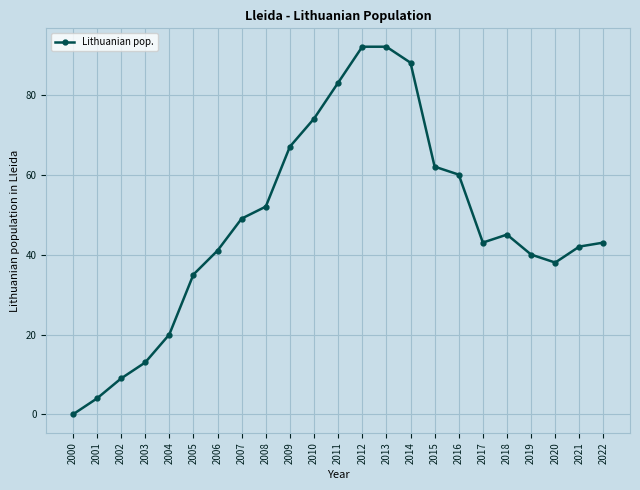

Reading left to right, transcribe all the data shown in this chart.

2000=0	2001=4	2002=9	2003=13	2004=20	2005=35	2006=41	2007=49	2008=52	2009=67	2010=74	2011=83	2012=92	2013=92	2014=88	2015=62	2016=60	2017=43	2018=45	2019=40	2020=38	2021=42	2022=43